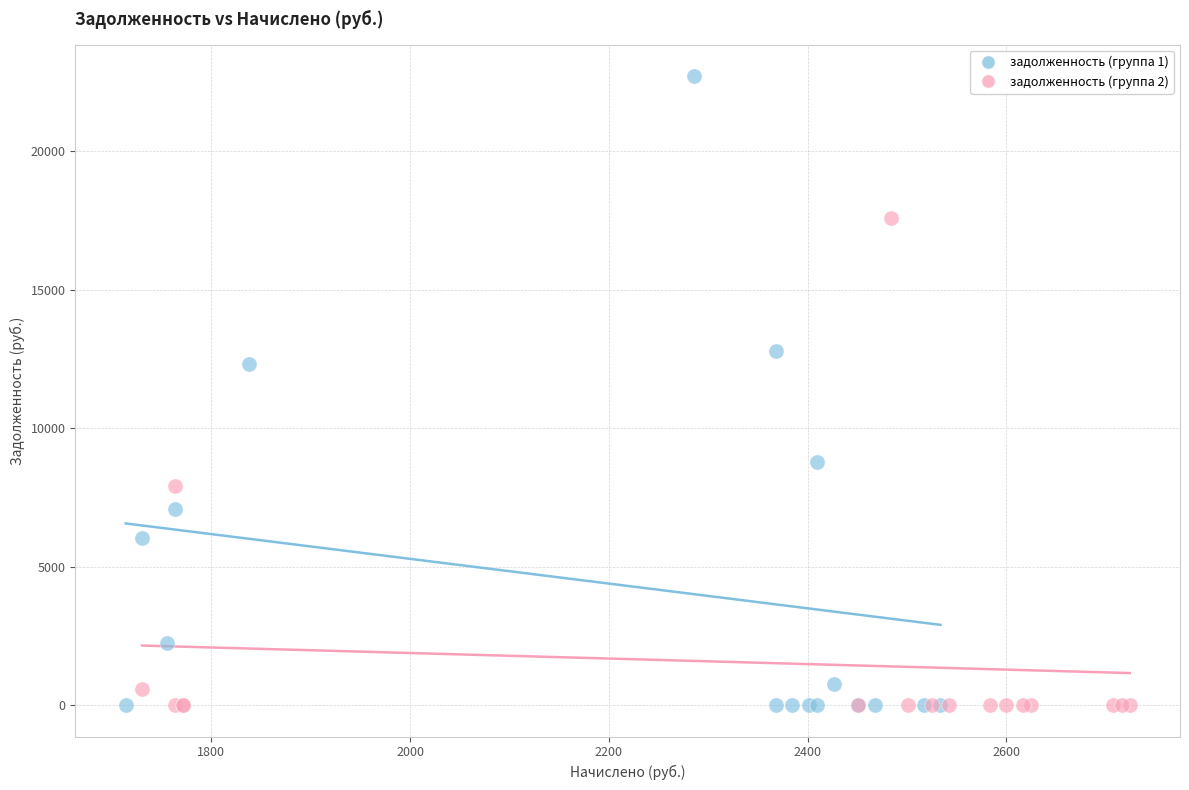

Which series contains the highest Y value?

задолженность (группа 1)